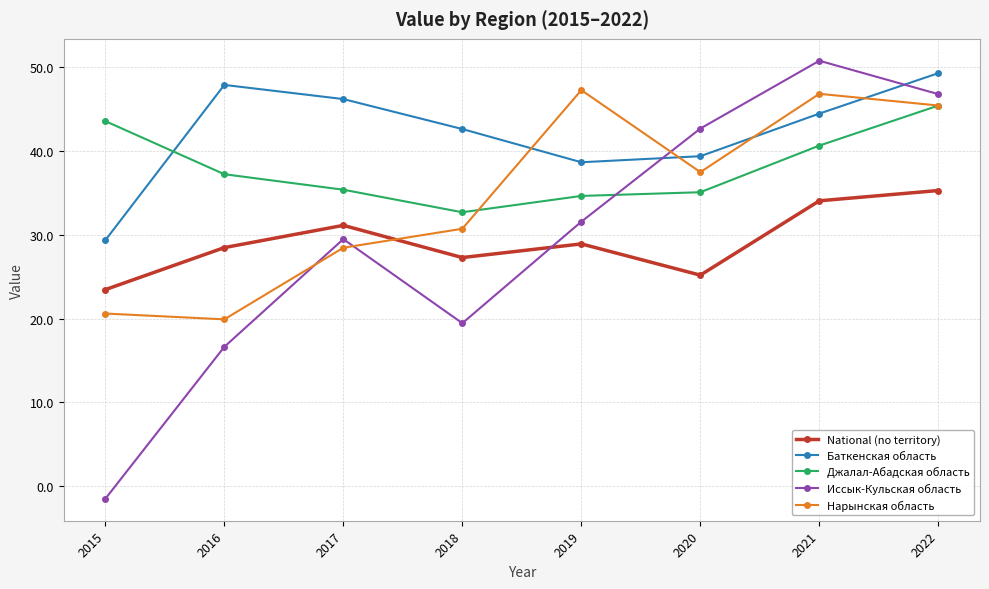

Read the Баткенская область value at 2017.

46.2